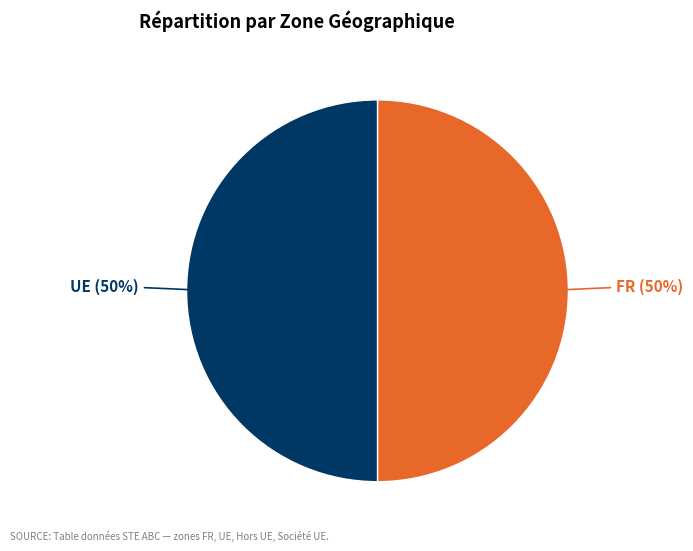

To the nearest percent, what percentage of the pie is UE?

50%